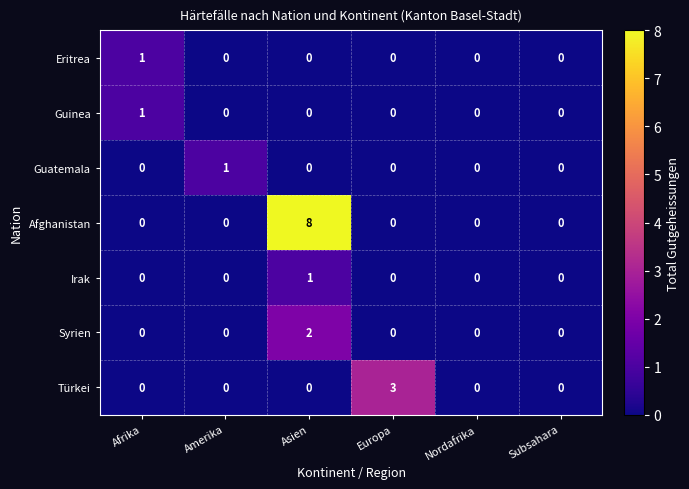

What is the total value across all series at Europa?

3